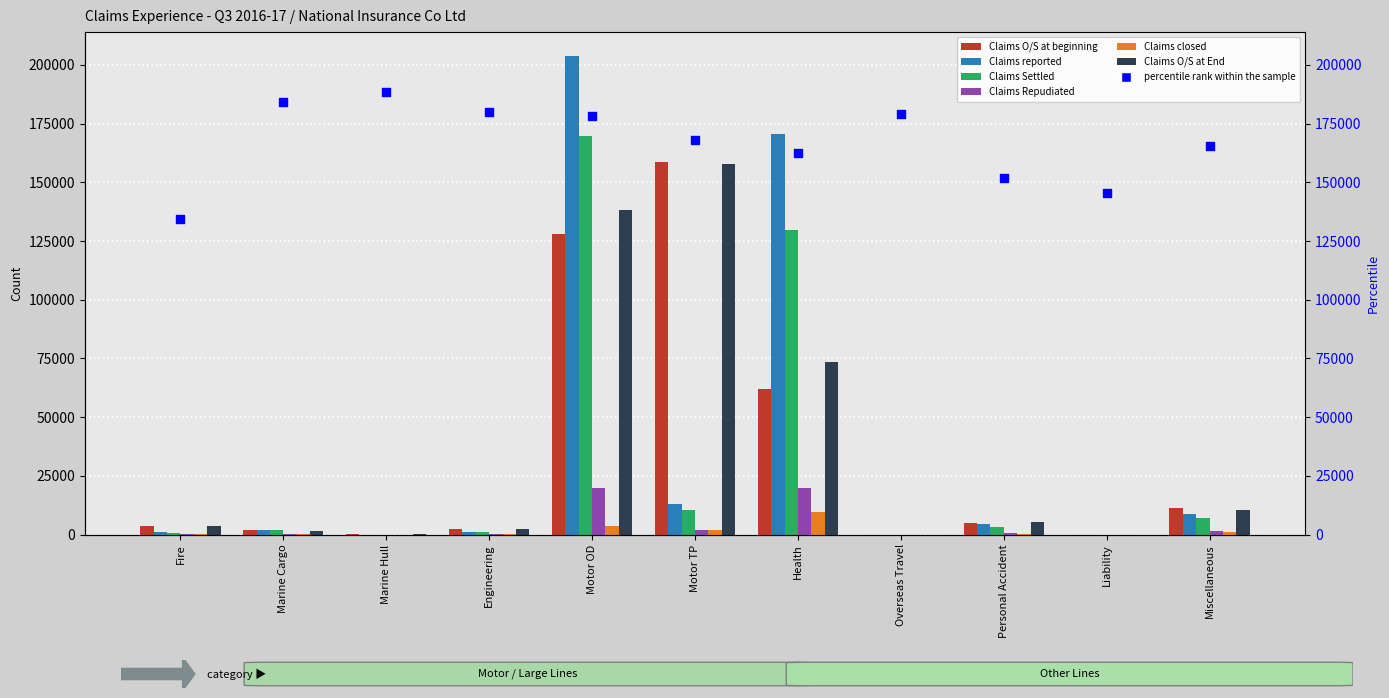

Which series has the largest Y range (max minus min)?

Claims reported